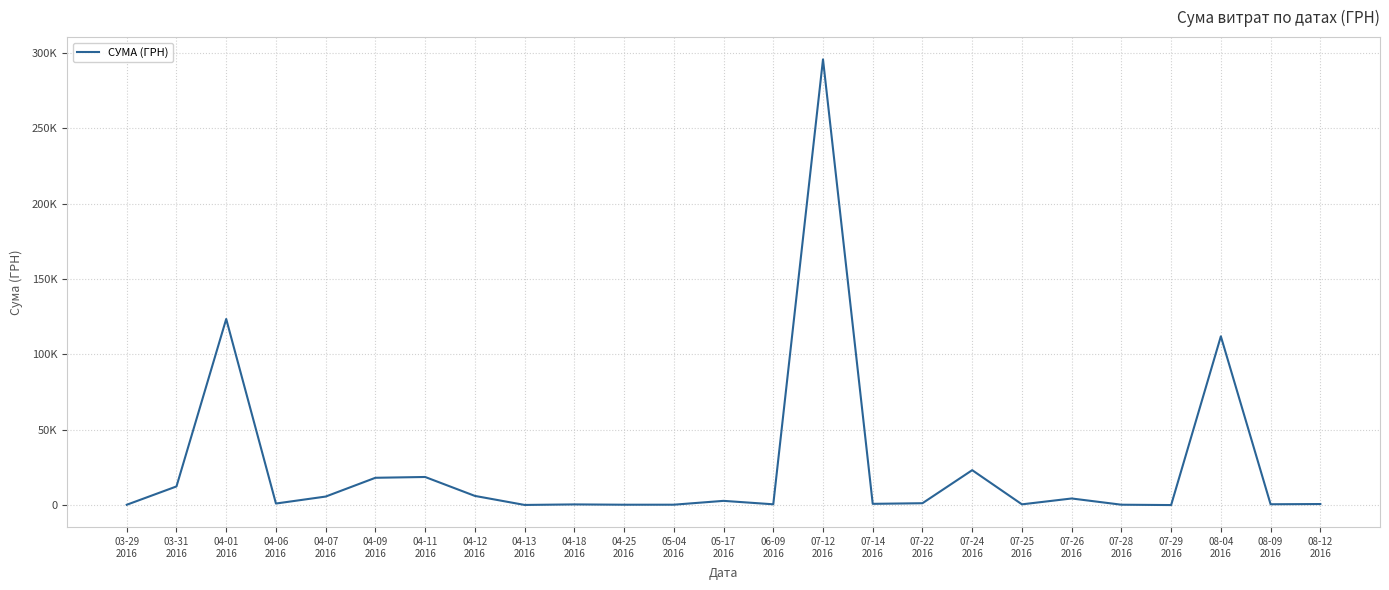

Does the chart display data point markers on the line(s)?

No